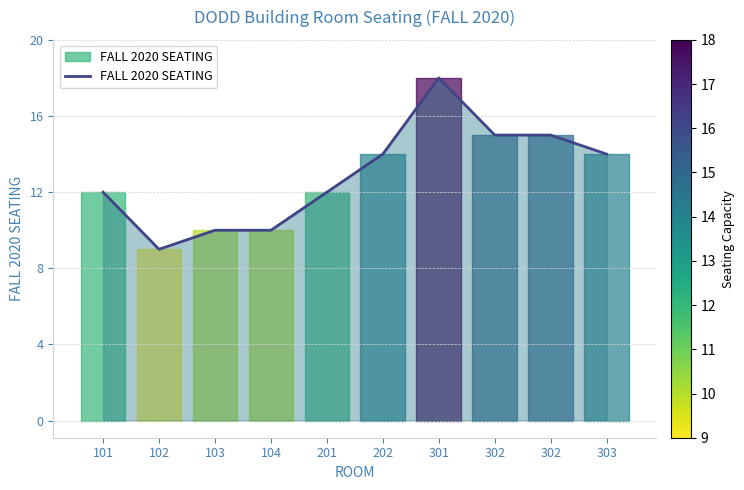

Does the chart have visible grid lines?

Yes